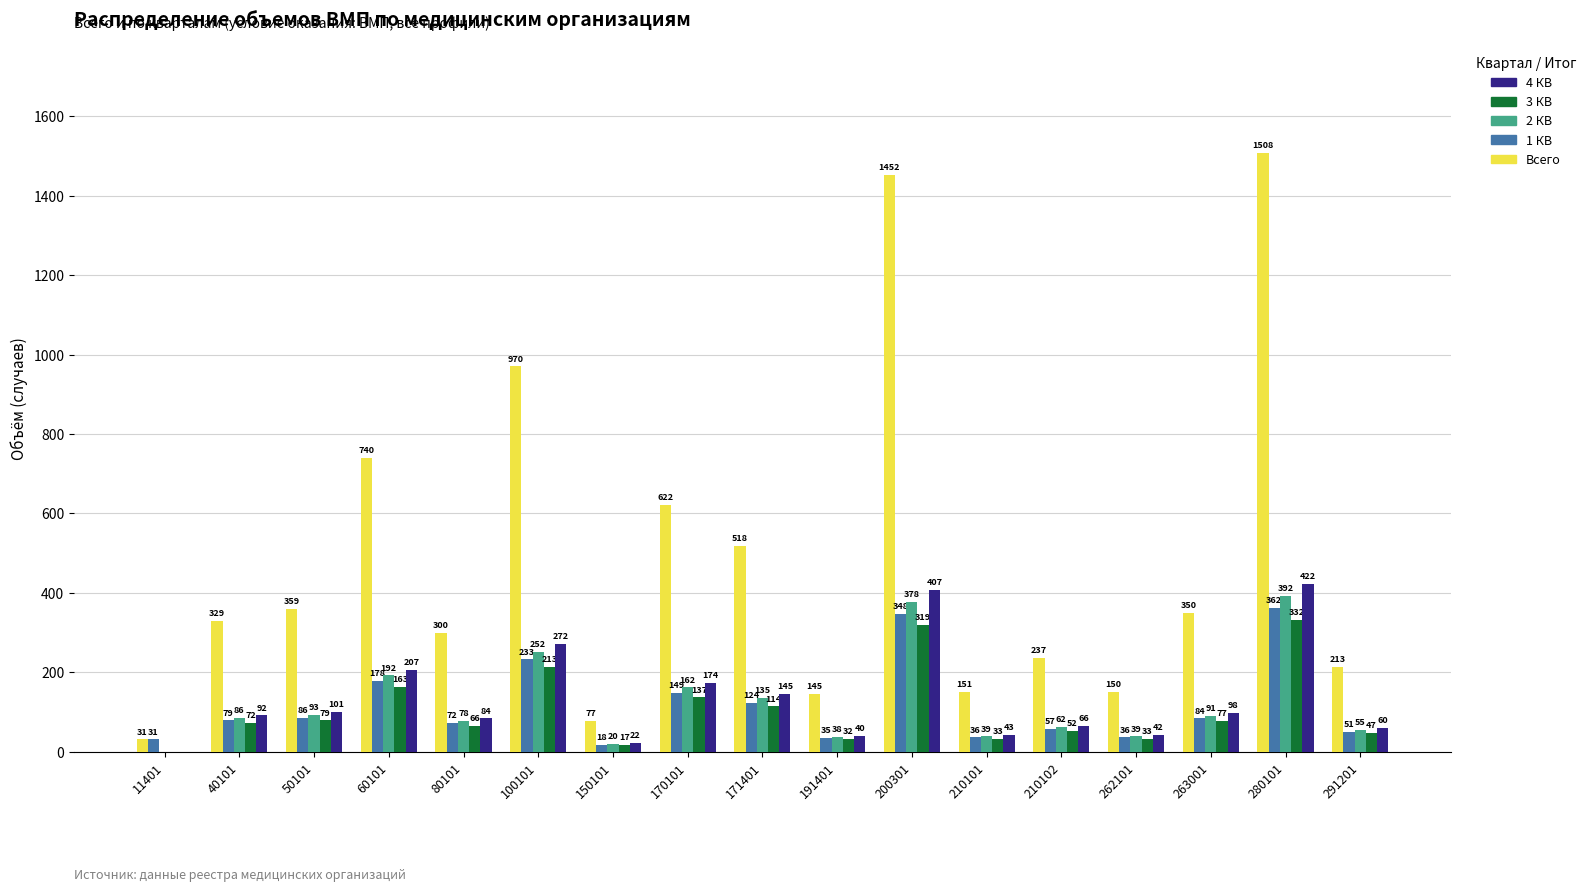

At which label is 4 КВ closest to 211?

60101